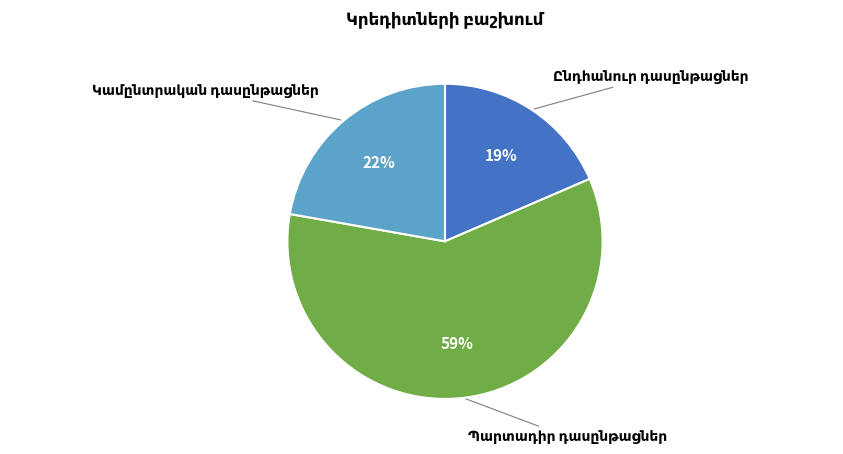

To the nearest percent, what is the average slice percentage?

33%